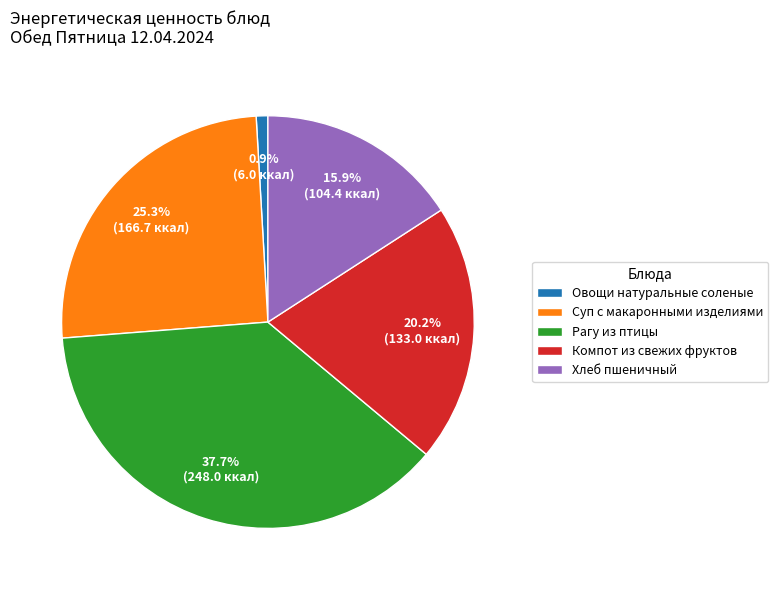

Which has a higher value, Овощи натуральные соленые or Суп с макаронными изделиями?

Суп с макаронными изделиями